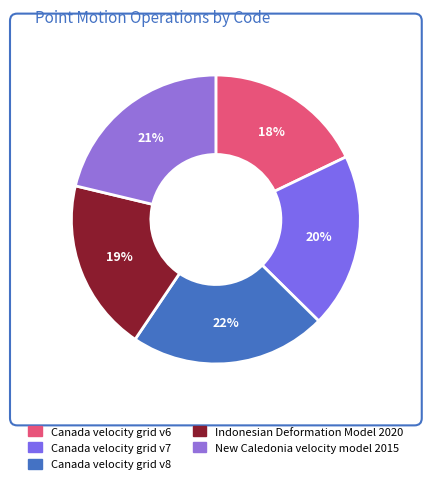

How many slices are in this pie chart?

5